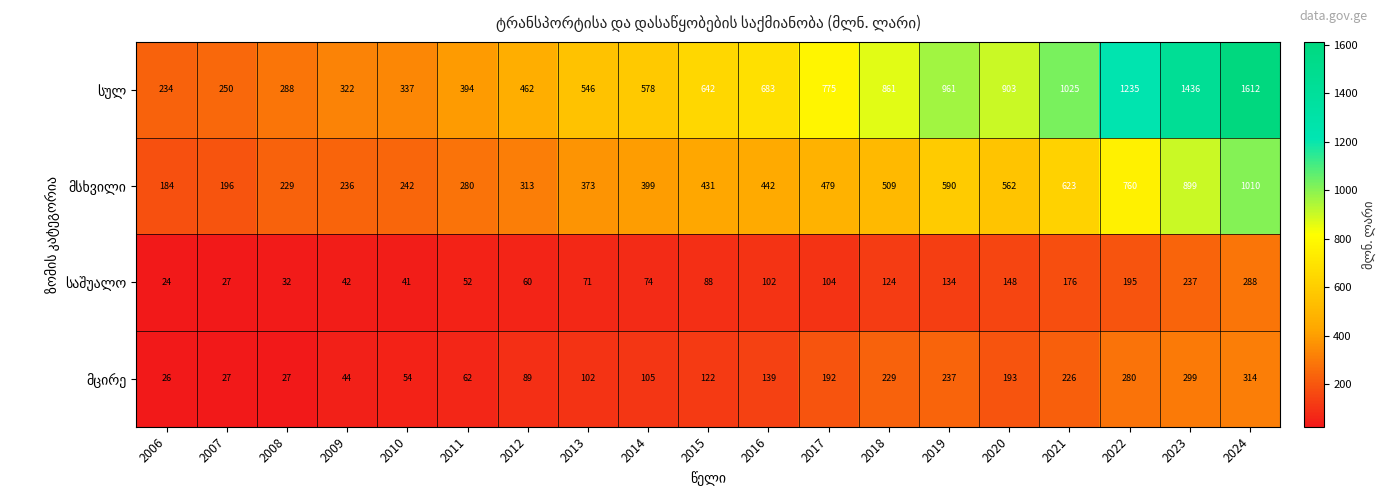

How many categories are shown in the chart?

19